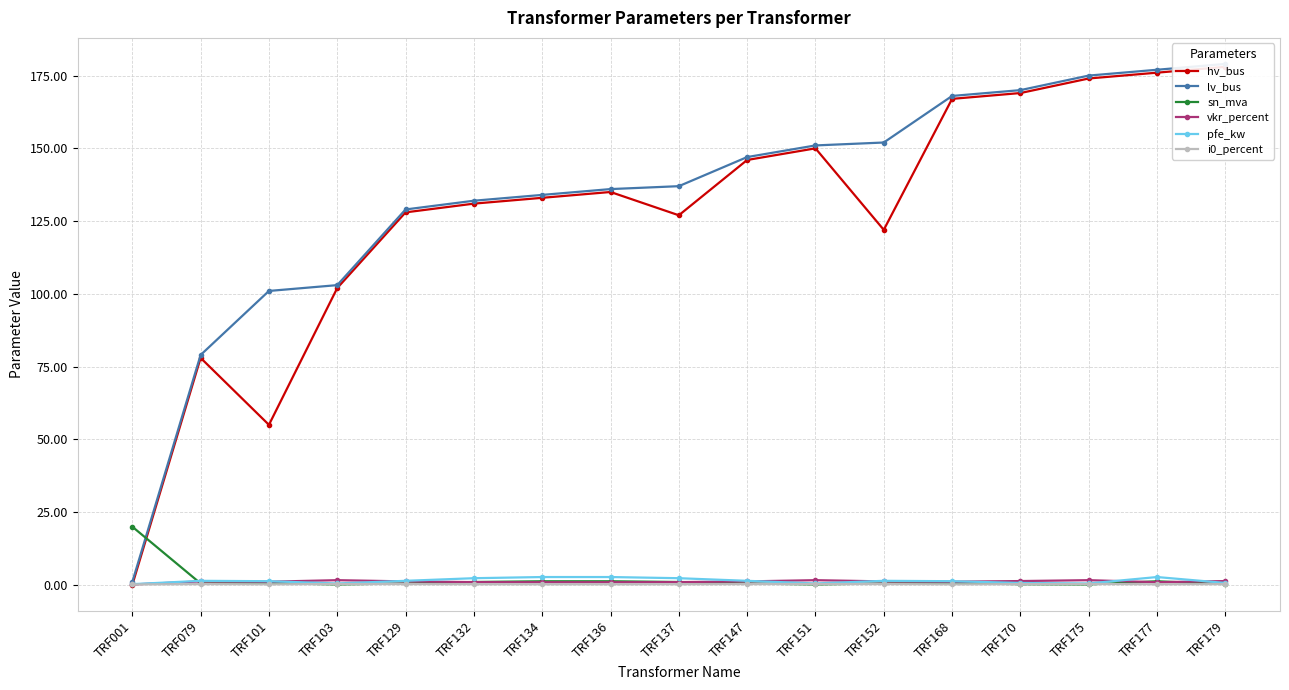

Does the chart have visible grid lines?

Yes